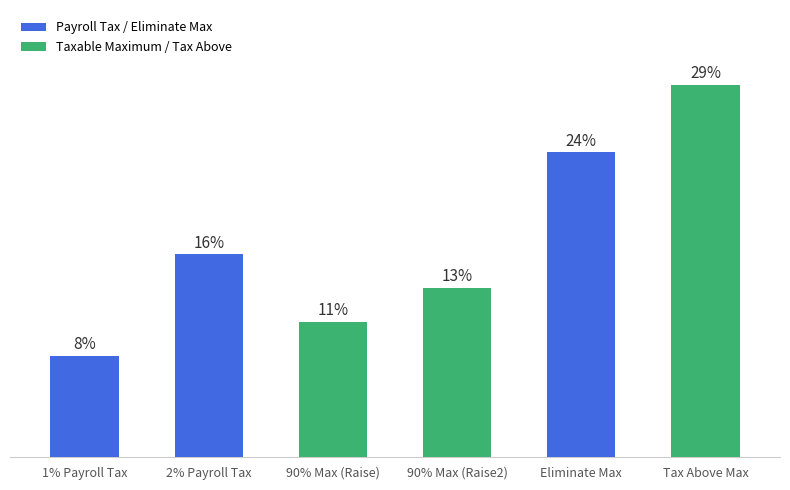

Are the bars horizontal?

No